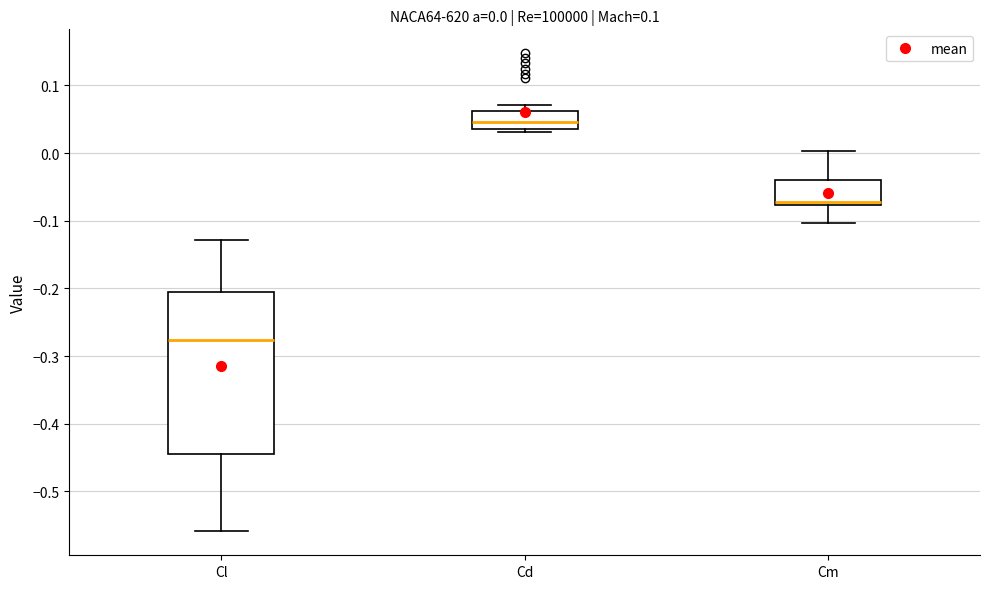

Which box is the tallest, from its lower edge to its upper edge?

Cl